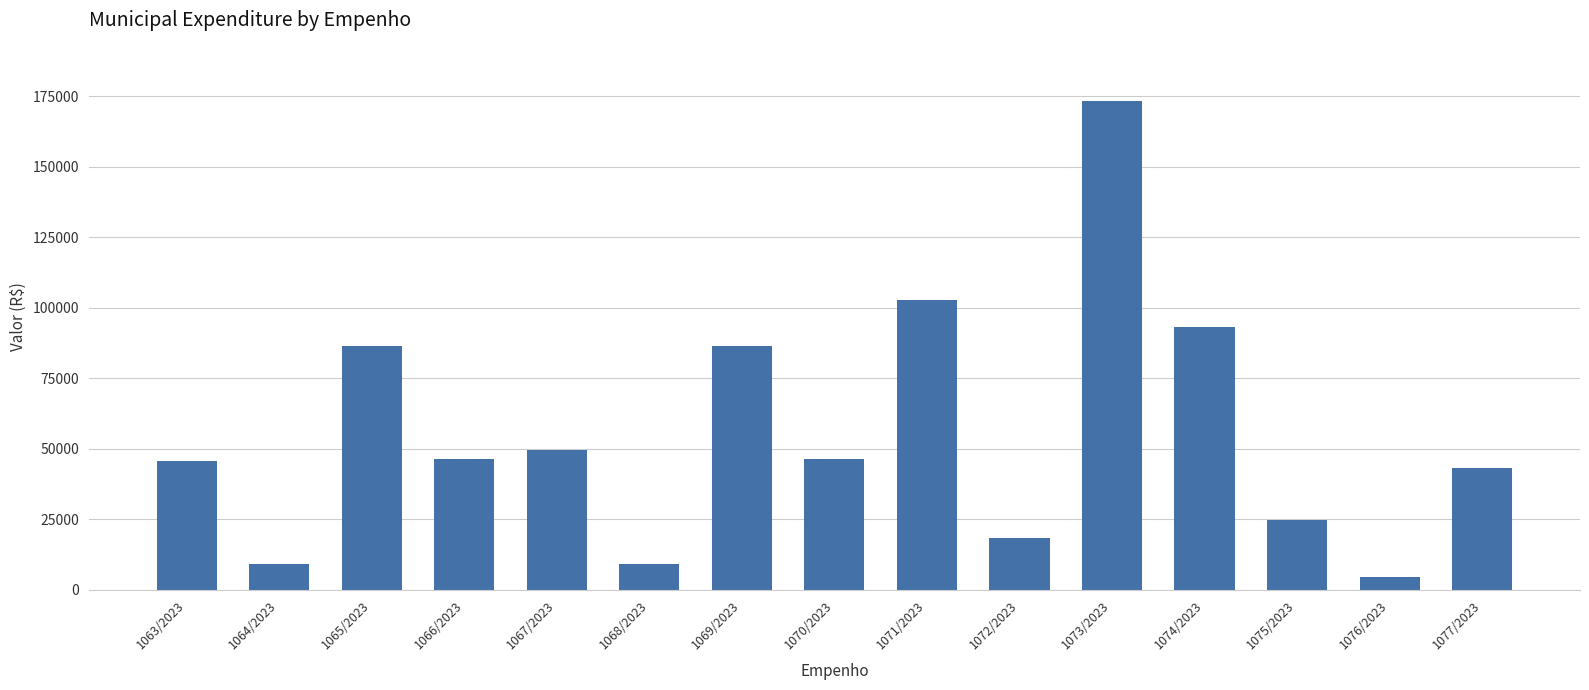

What is the greatest value displayed?

173280.0